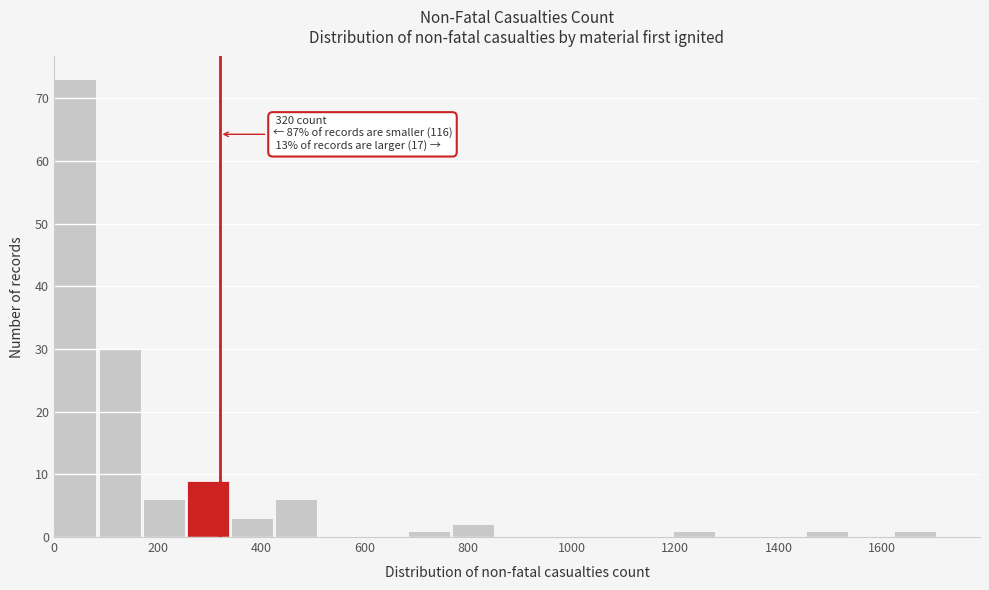

Which range on the x-axis has the tallest bar?

0 to 80